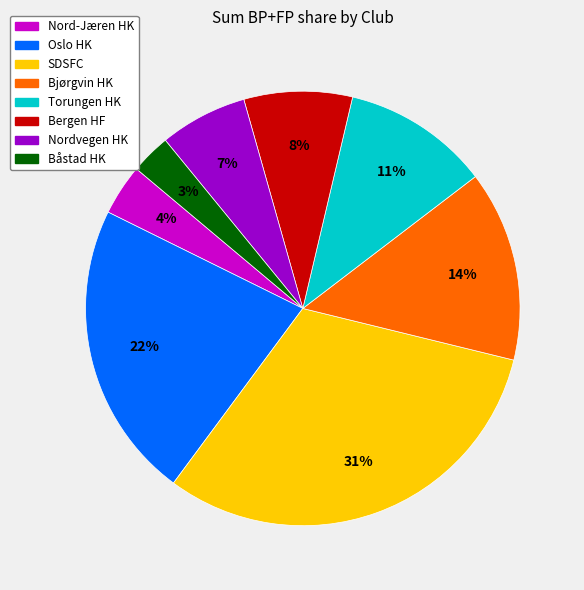

Combined, do Nordvegen HK and SDSFC account for over 50%?

No